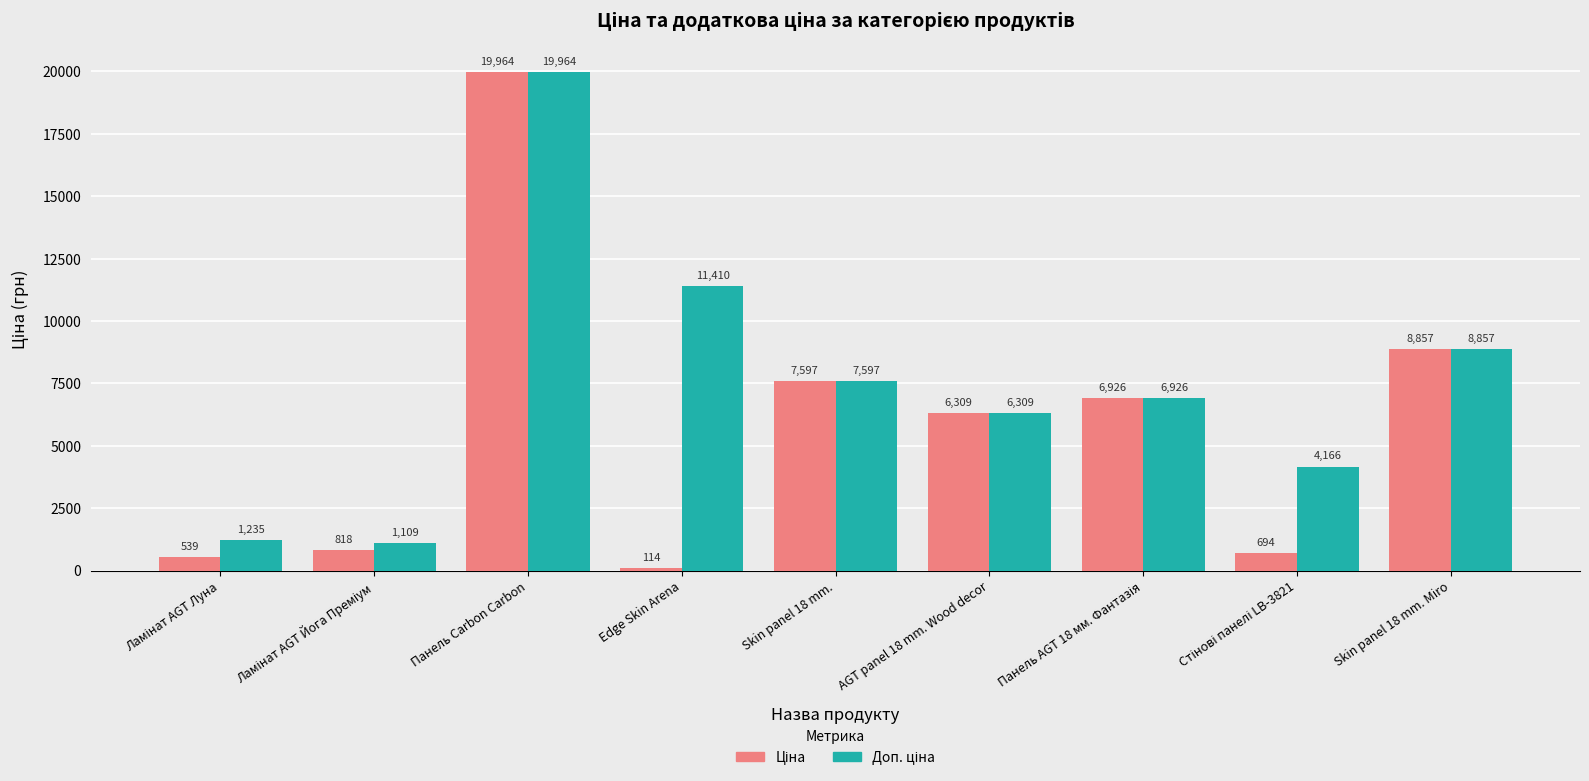

Are the bars horizontal?

No